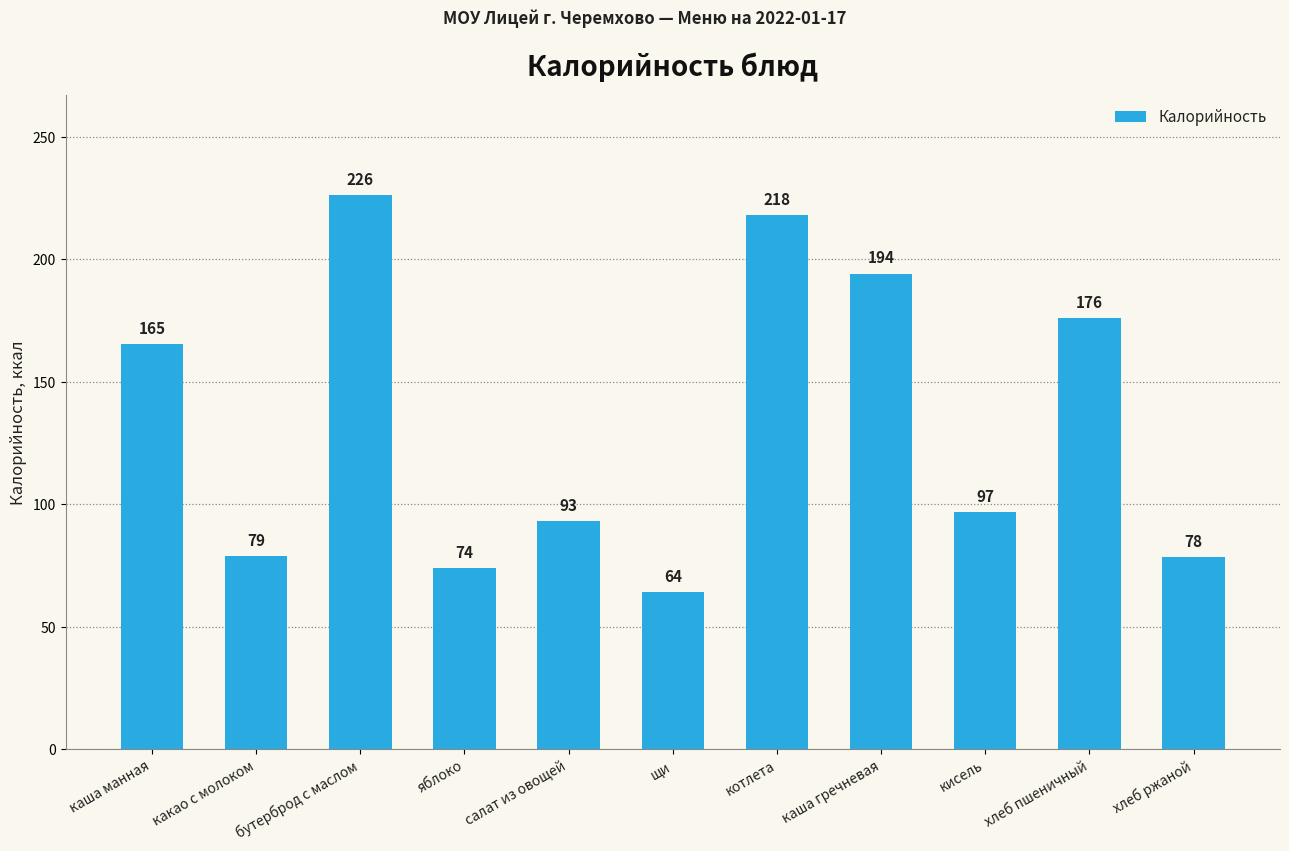

List the labels in order of value, largest first.

бутерброд с маслом, котлета, каша гречневая, хлеб пшеничный, каша манная, кисель, салат из овощей, какао с молоком, хлеб ржаной, яблоко, щи